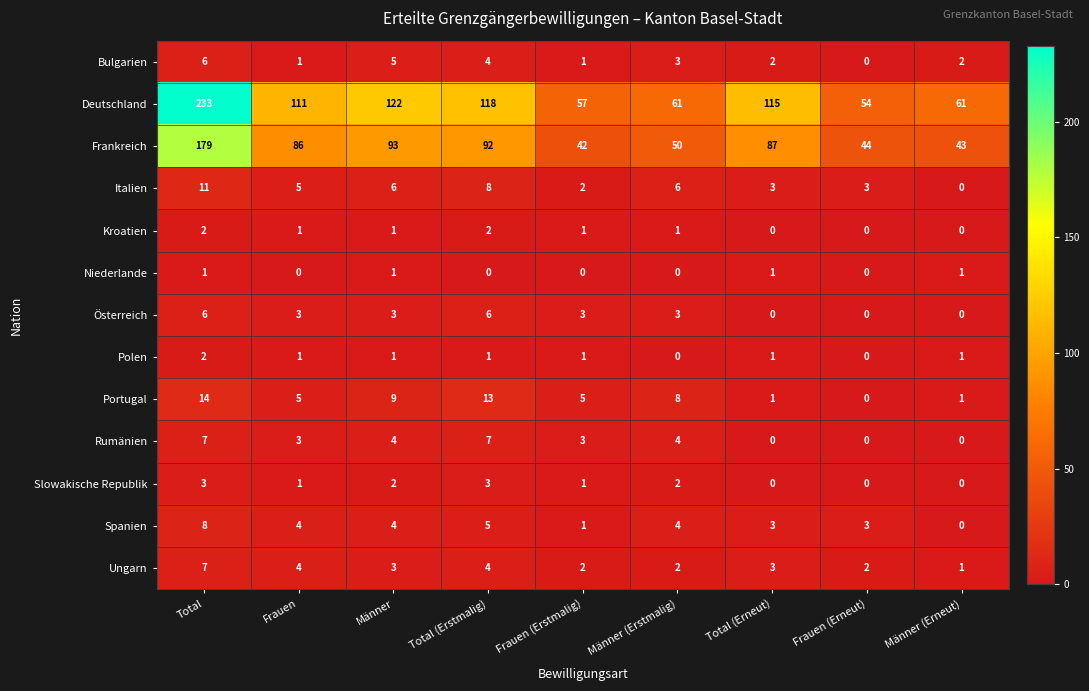

At which category is the sum across all series the highest?

Total